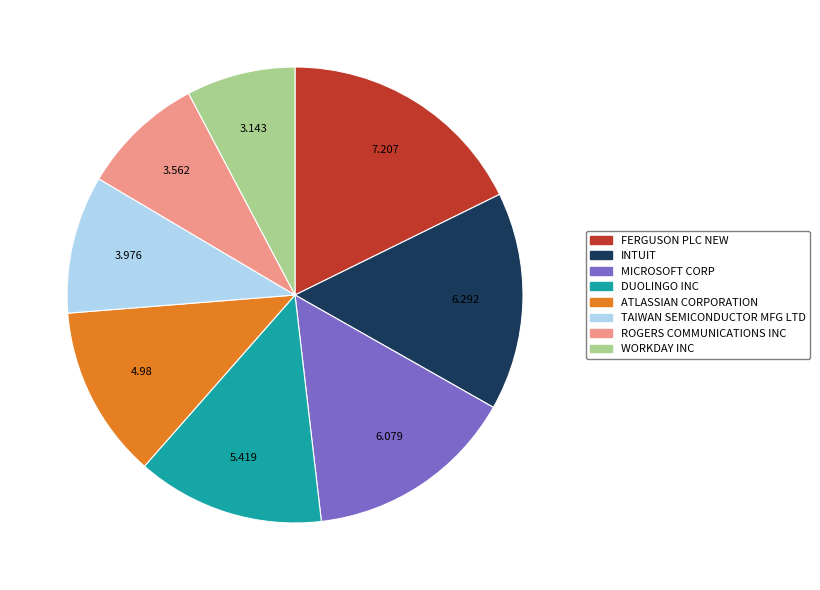

Does TAIWAN SEMICONDUCTOR MFG LTD represent more than half of the total?

No